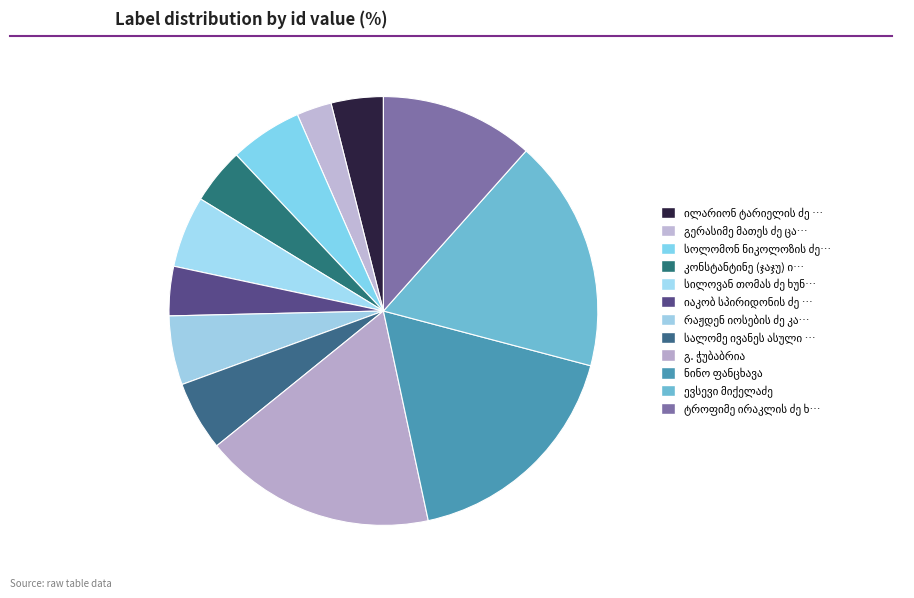

How much of the chart is everything except გერასიმე მათეს ძე ცაგარეიშვილი?

97.4%